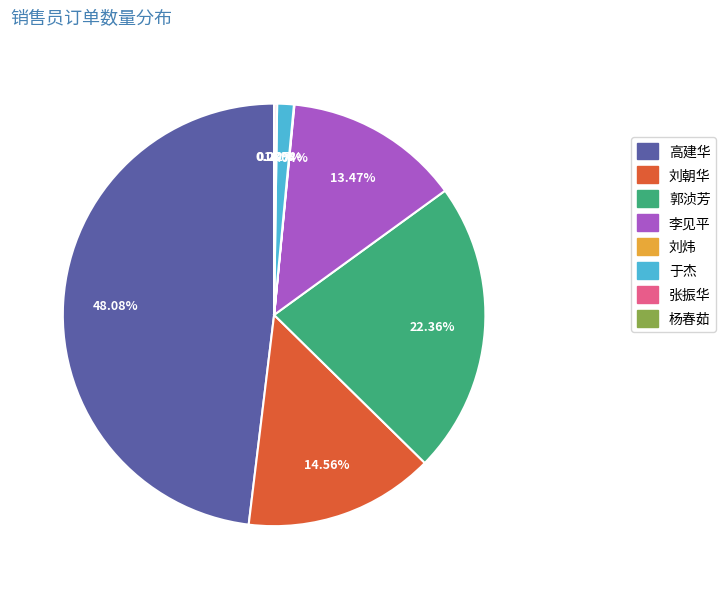

Is there a majority slice in this chart?

No